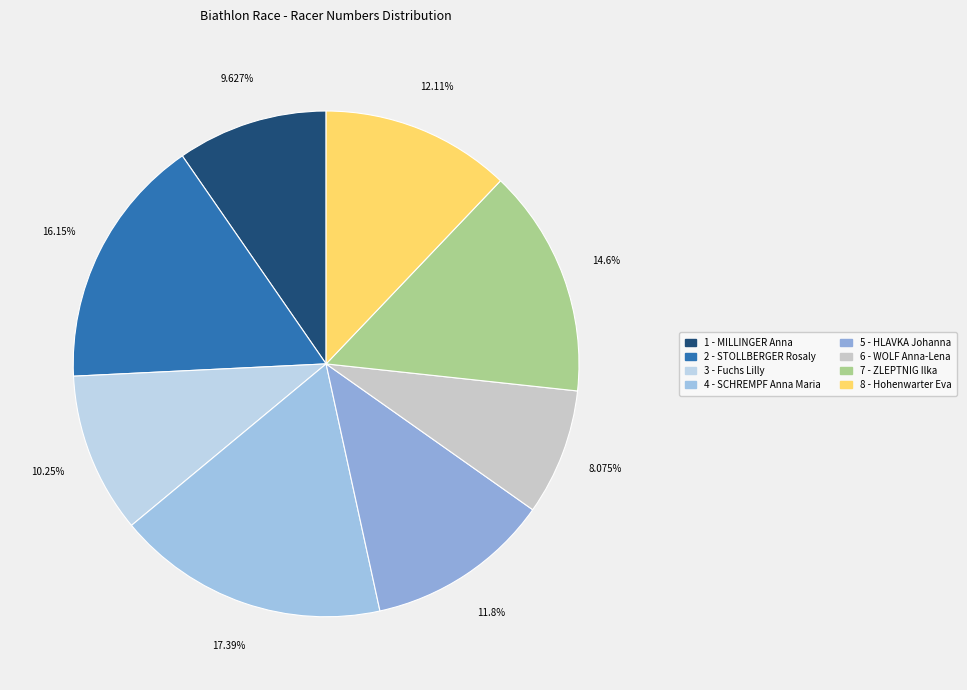

Combined, do 3 - Fuchs Lilly and 6 - WOLF Anna-Lena account for over 50%?

No